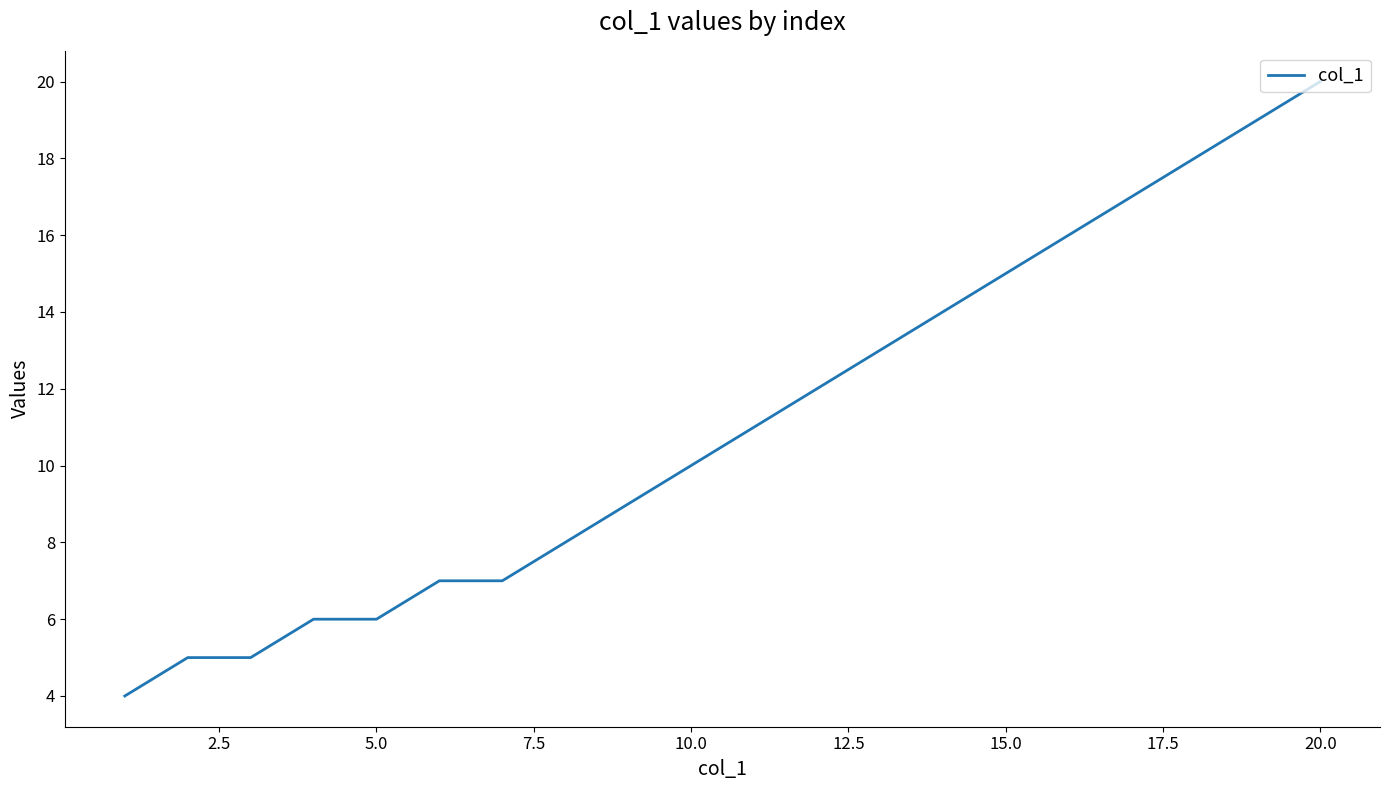

What is the minimum value shown in the chart?

4